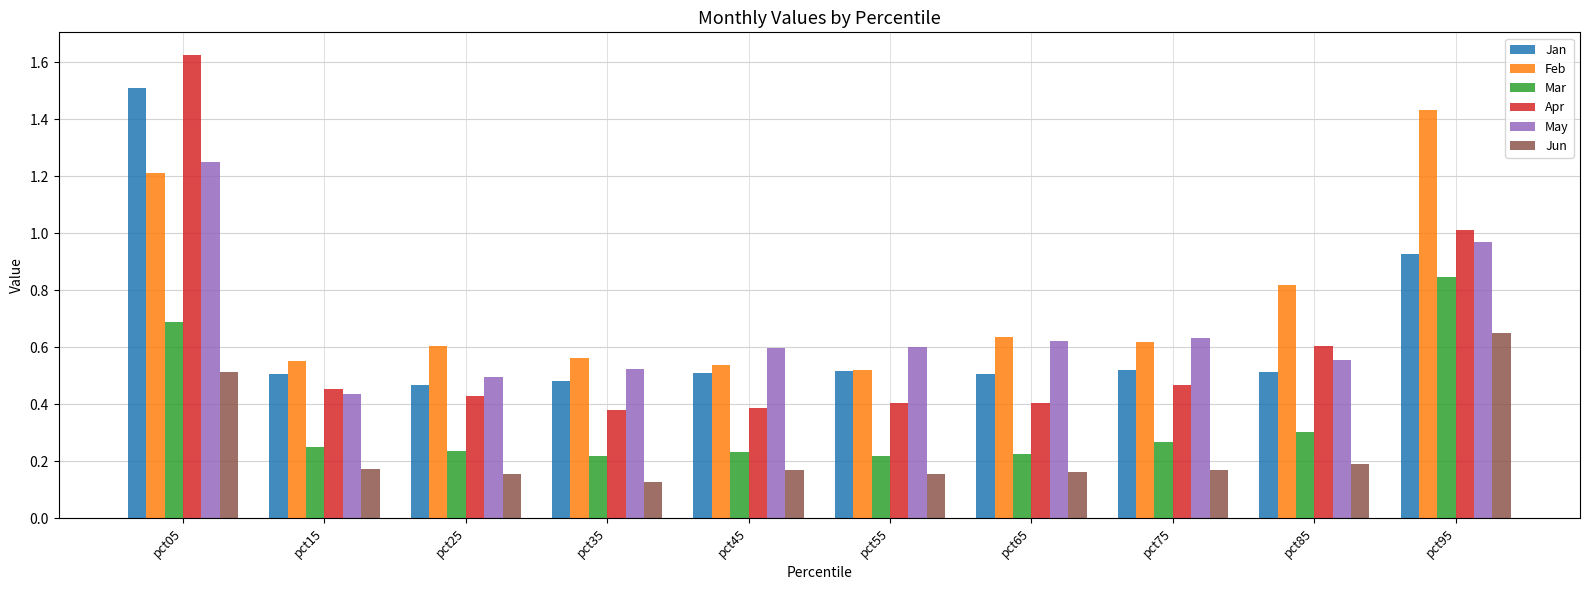

What are all the series names shown in the legend?

Jan, Feb, Mar, Apr, May, Jun